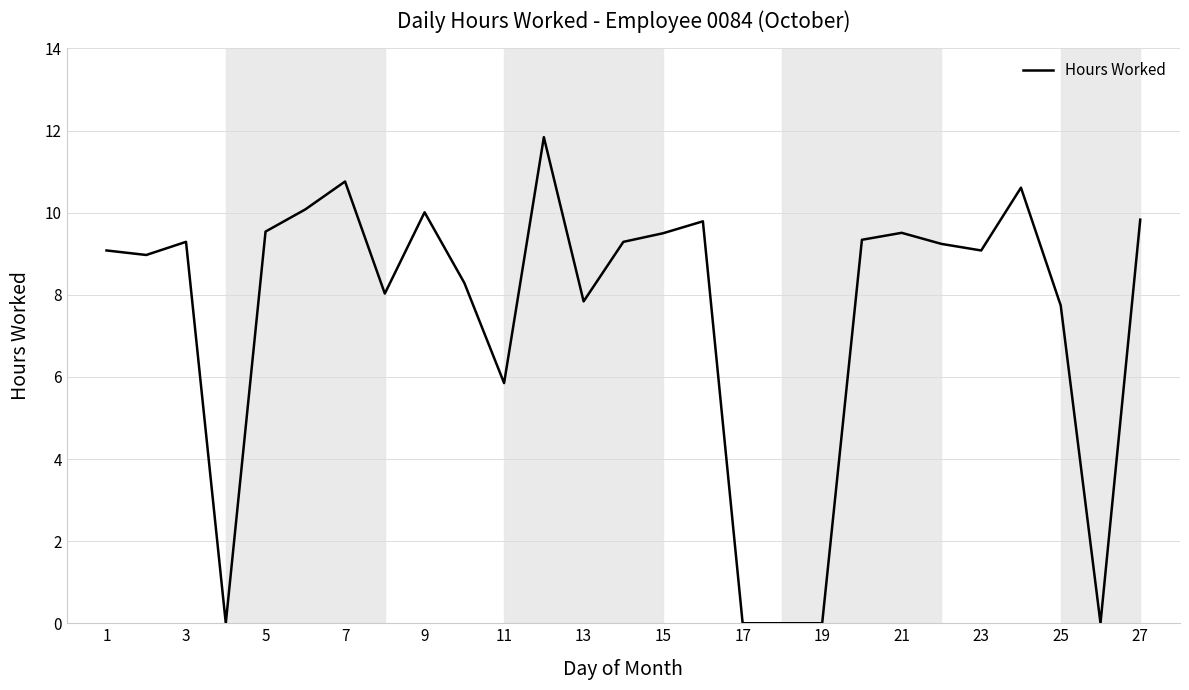

What is the maximum value shown in the chart?

11.8